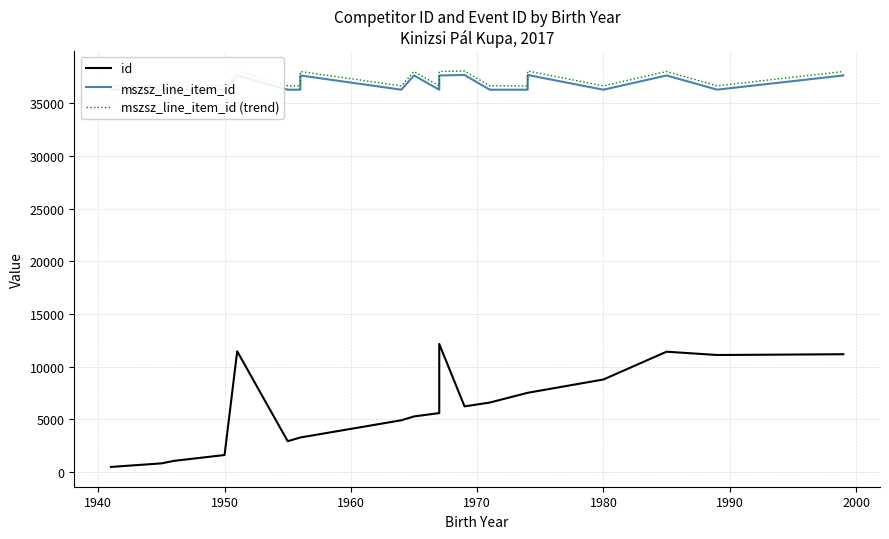

The mszsz_line_item_id (trend) series shows 8313.0 at 1980. True or false?

False